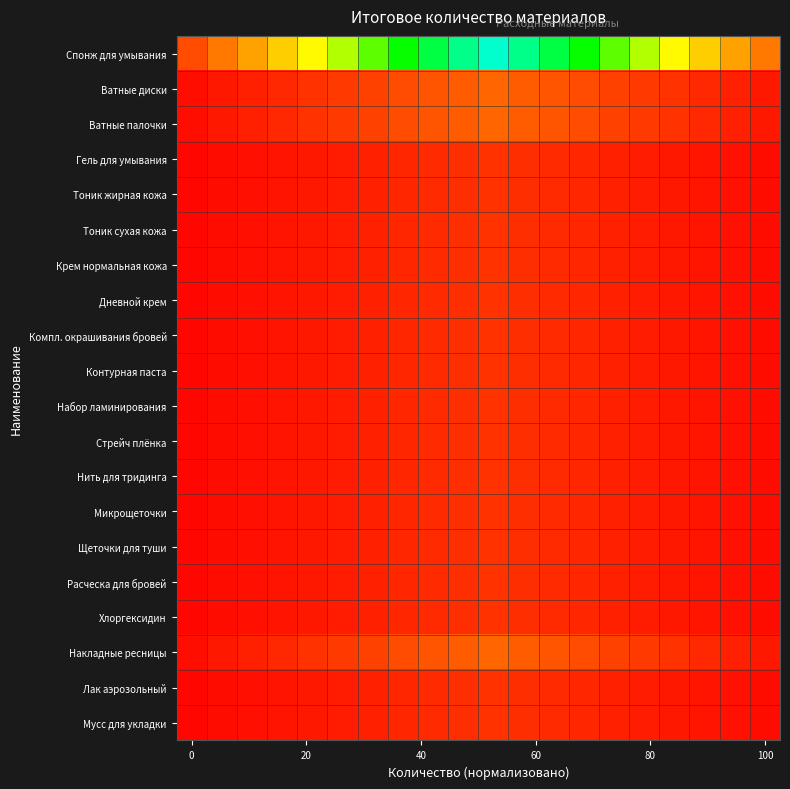

Which category has the highest value across all series?

10